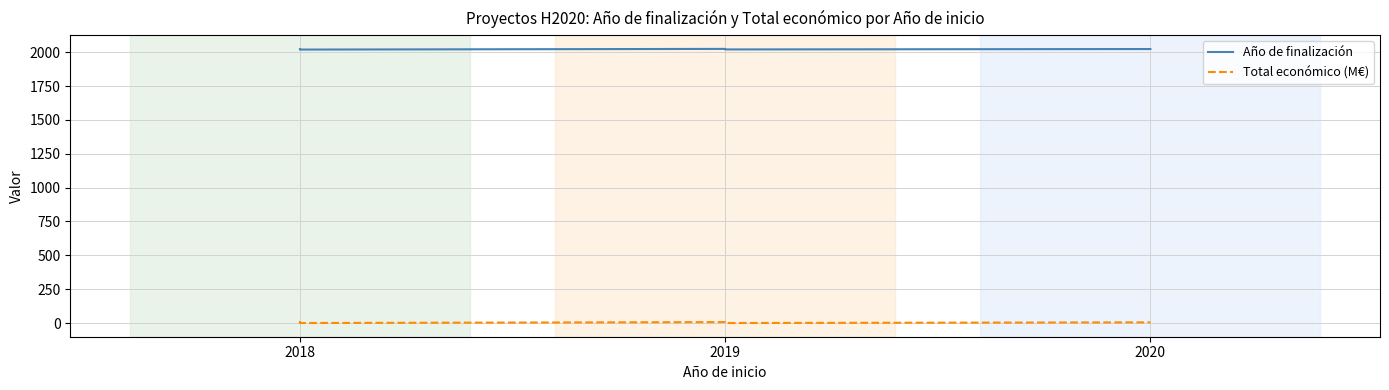

Rank the series at 2018 from highest to lowest value.

Año de finalización, Total económico (M€)